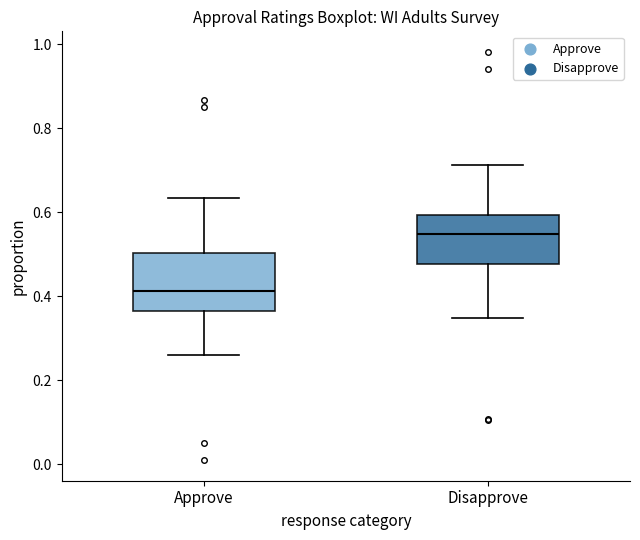

Comparing the boxes themselves (not the whiskers), which one is the tallest?

Approve